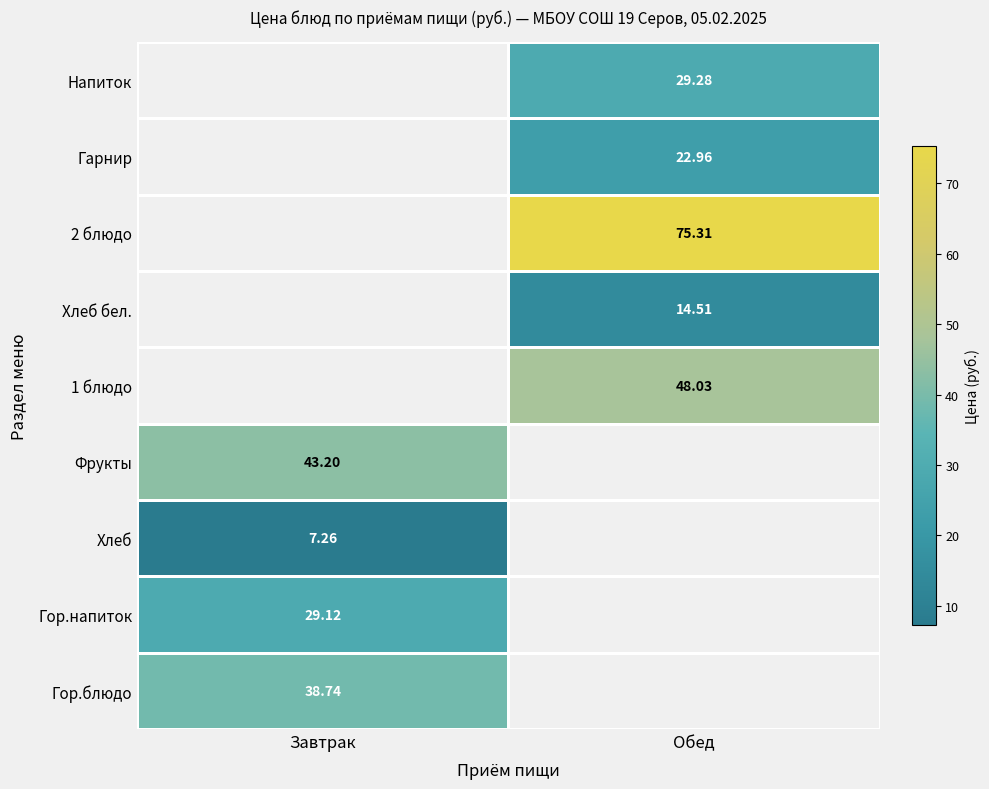

Is the value of Хлеб at Завтрак greater than the value of Фрукты at Завтрак?

No